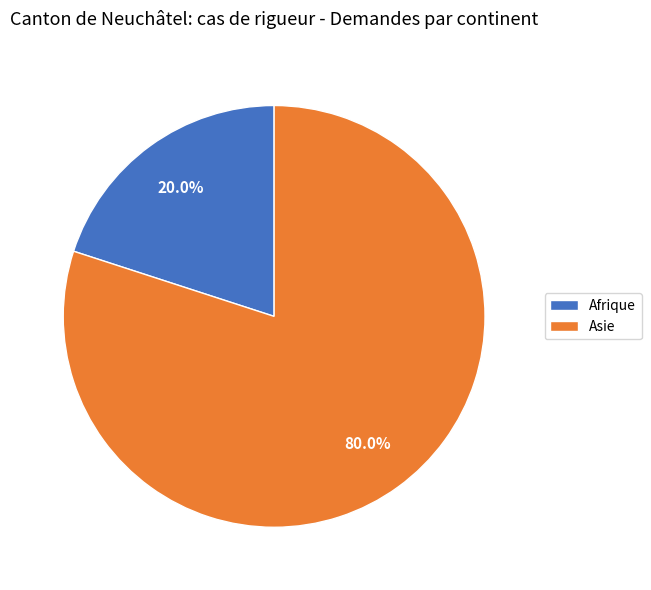

Does Asie account for over 50% of the chart?

Yes